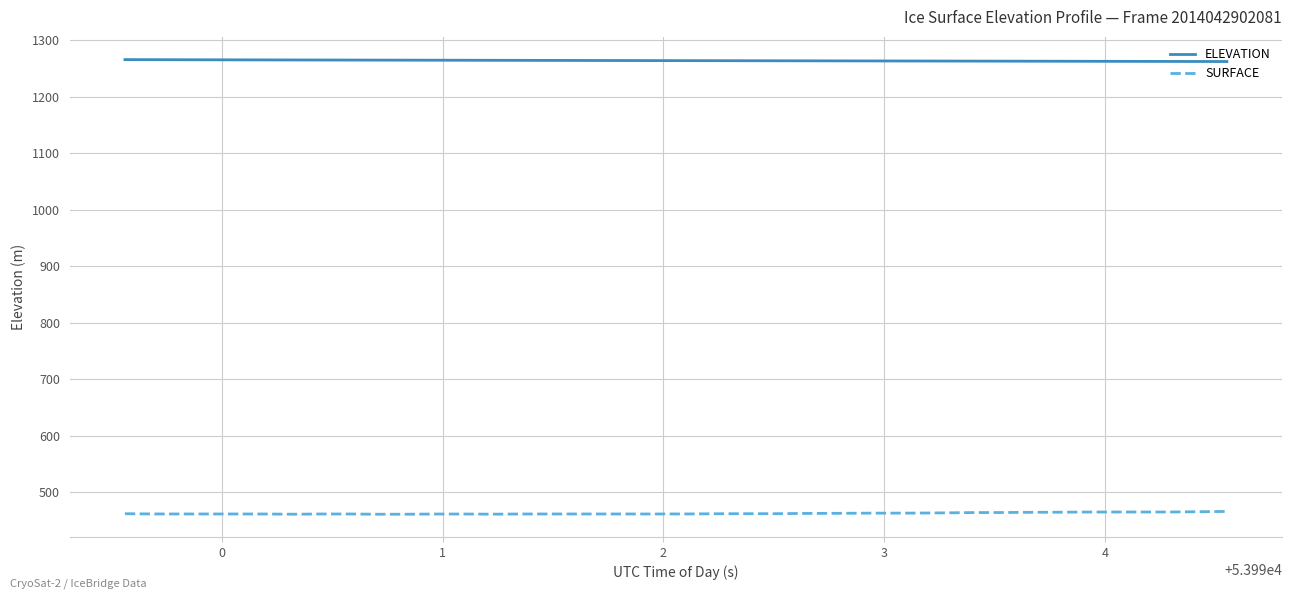

What is the minimum value shown in the chart?

460.6